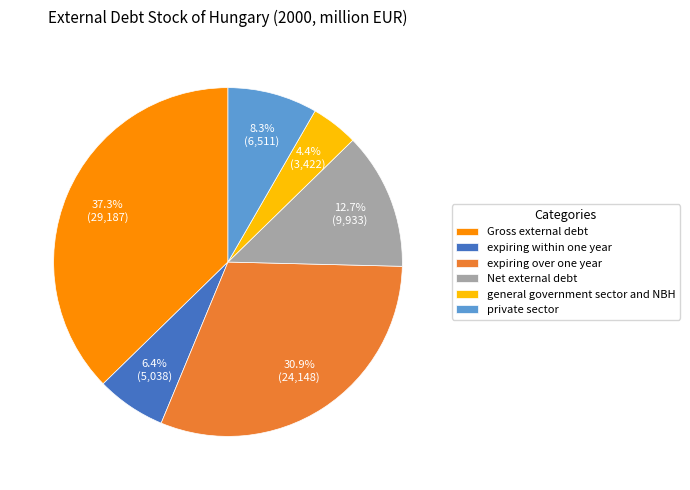

Is it true that expiring over one year is 37% of the pie?

False